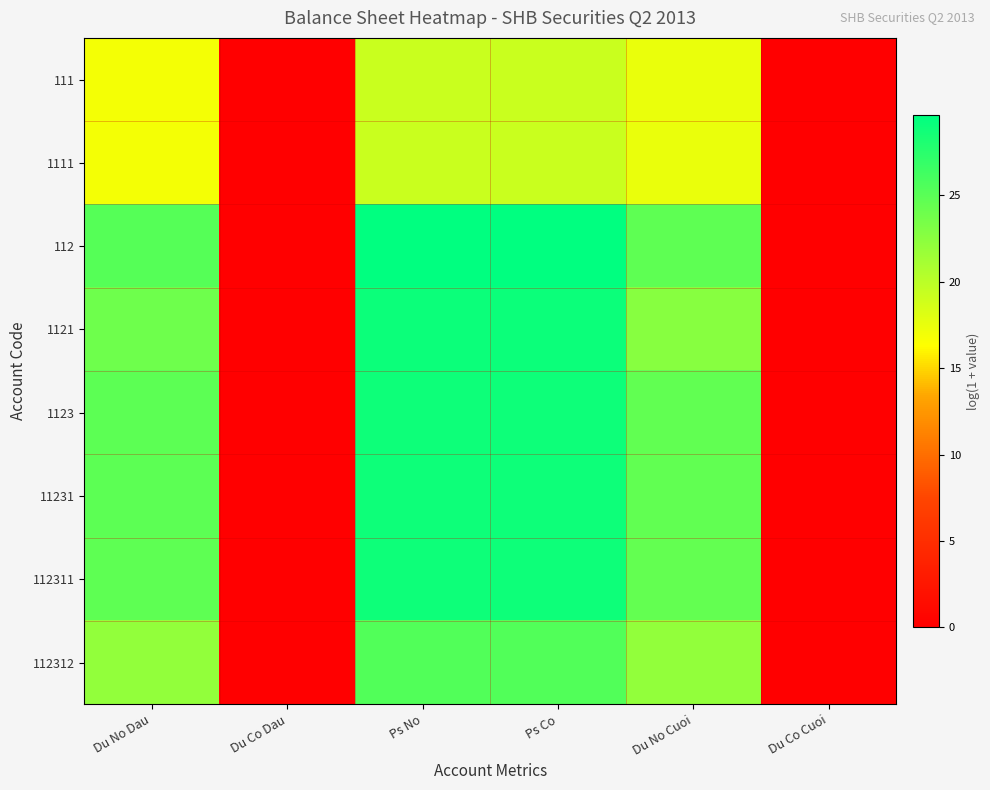

Reading left to right, what are all the values shown in this chart?

111: Du No Dau=16.9	Du Co Dau=0.0	Ps No=19.2	Ps Co=19.1	Du No Cuoi=17.5	Du Co Cuoi=0.0
1111: Du No Dau=16.9	Du Co Dau=0.0	Ps No=19.2	Ps Co=19.1	Du No Cuoi=17.5	Du Co Cuoi=0.0
112: Du No Dau=25.2	Du Co Dau=0.0	Ps No=29.7	Ps Co=29.7	Du No Cuoi=24.7	Du Co Cuoi=0.0
1121: Du No Dau=23.9	Du Co Dau=0.0	Ps No=29.0	Ps Co=29.0	Du No Cuoi=22.7	Du Co Cuoi=0.0
1123: Du No Dau=24.8	Du Co Dau=0.0	Ps No=28.9	Ps Co=28.9	Du No Cuoi=24.6	Du Co Cuoi=0.0
11231: Du No Dau=24.8	Du Co Dau=0.0	Ps No=28.9	Ps Co=28.9	Du No Cuoi=24.6	Du Co Cuoi=0.0
112311: Du No Dau=24.7	Du Co Dau=0.0	Ps No=28.9	Ps Co=28.9	Du No Cuoi=24.5	Du Co Cuoi=0.0
112312: Du No Dau=22.1	Du Co Dau=0.0	Ps No=25.4	Ps Co=25.4	Du No Cuoi=22.0	Du Co Cuoi=0.0